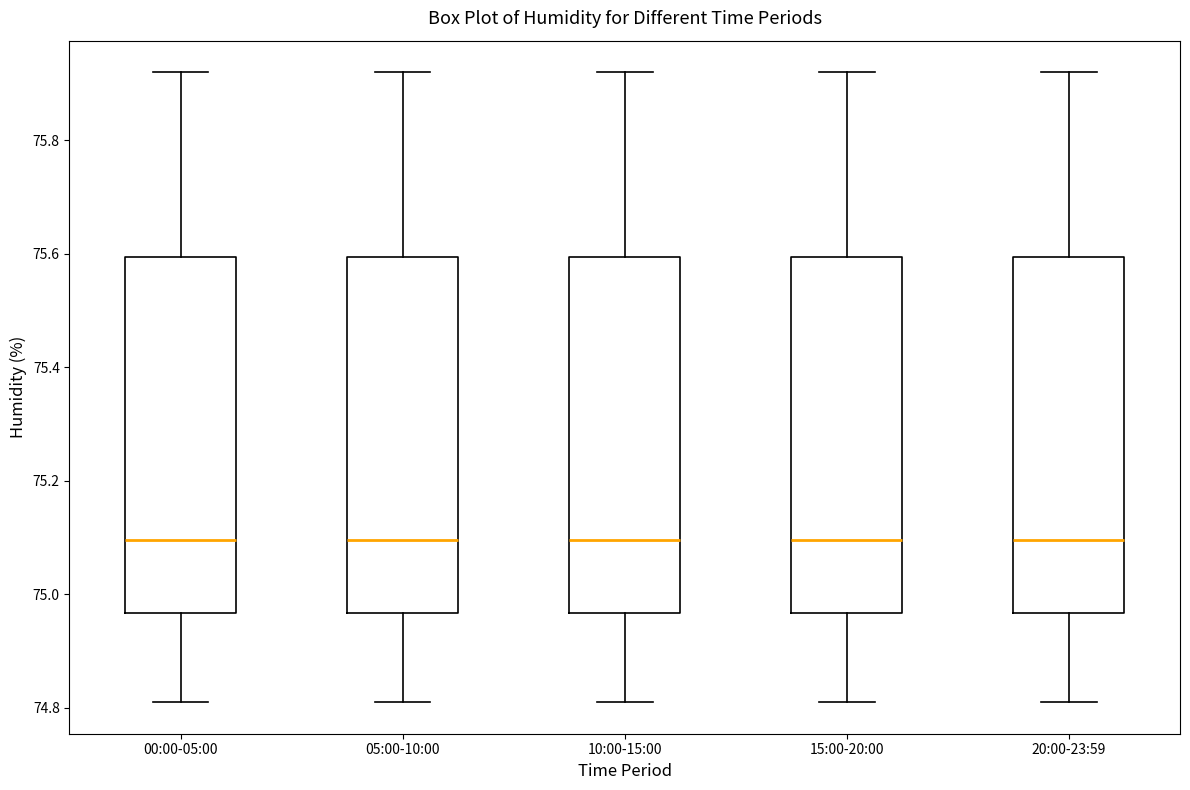

Where does the median line of the box for 10:00-15:00 sit on the y-axis? The values are not printed on the chart, so give them approximately, as read against the axis.

75.10